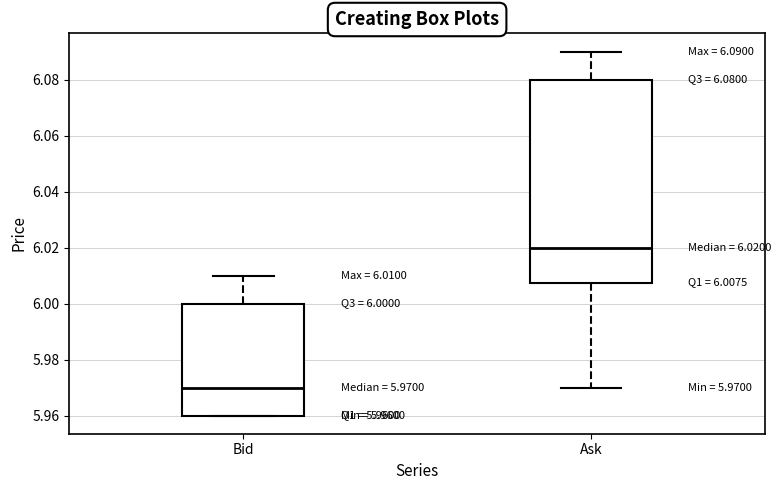

Which box is the tallest, from its lower edge to its upper edge?

Ask